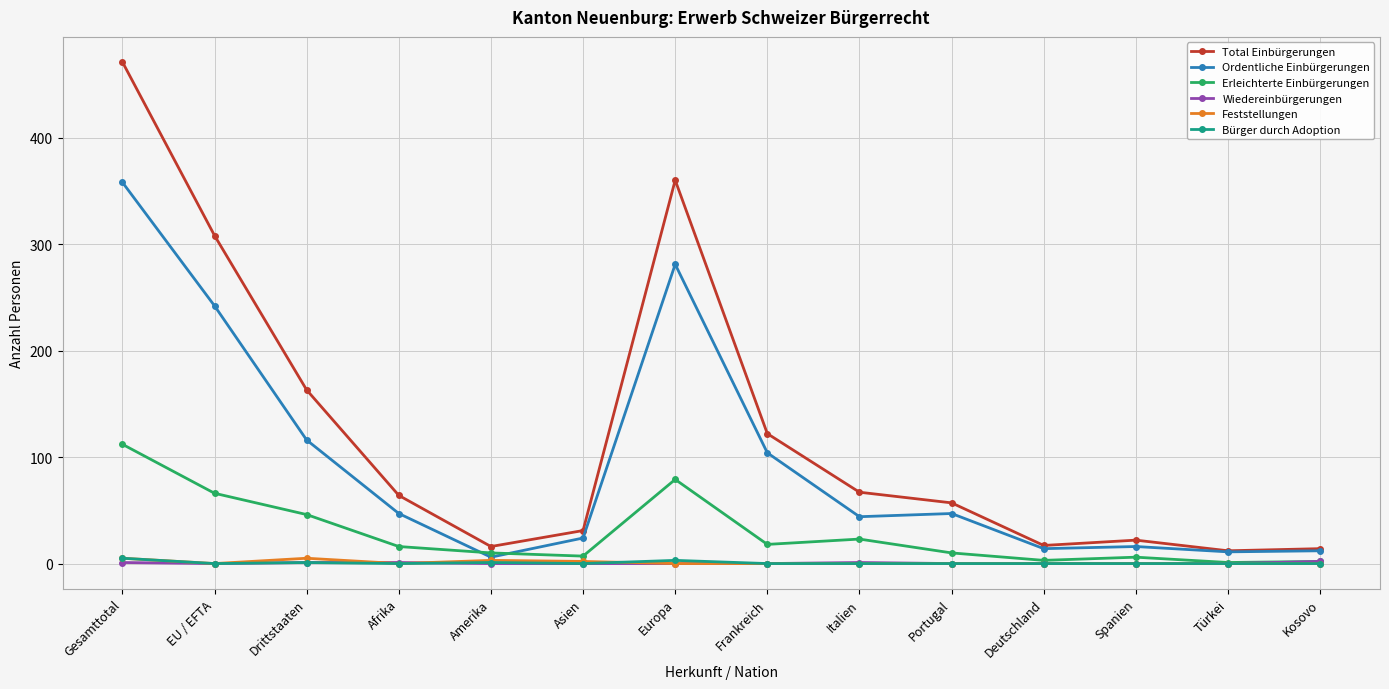

What is the difference between the highest and lowest values at Italien?

67